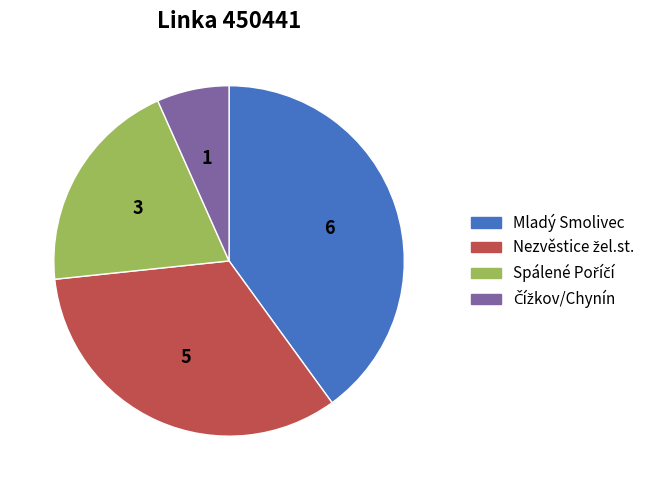

True or false: Mladý Smolivec accounts for 51% of the total.

False